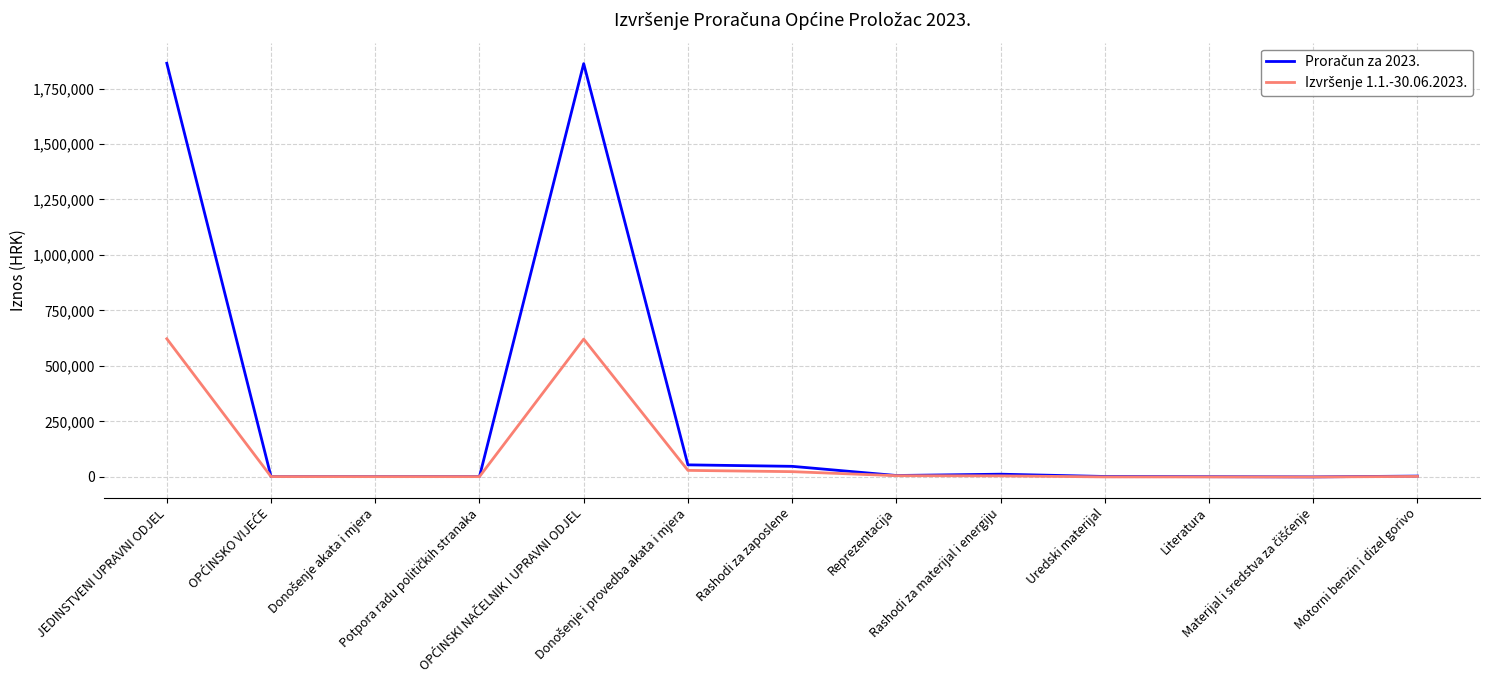

What is the maximum value shown in the chart?

1863747.0